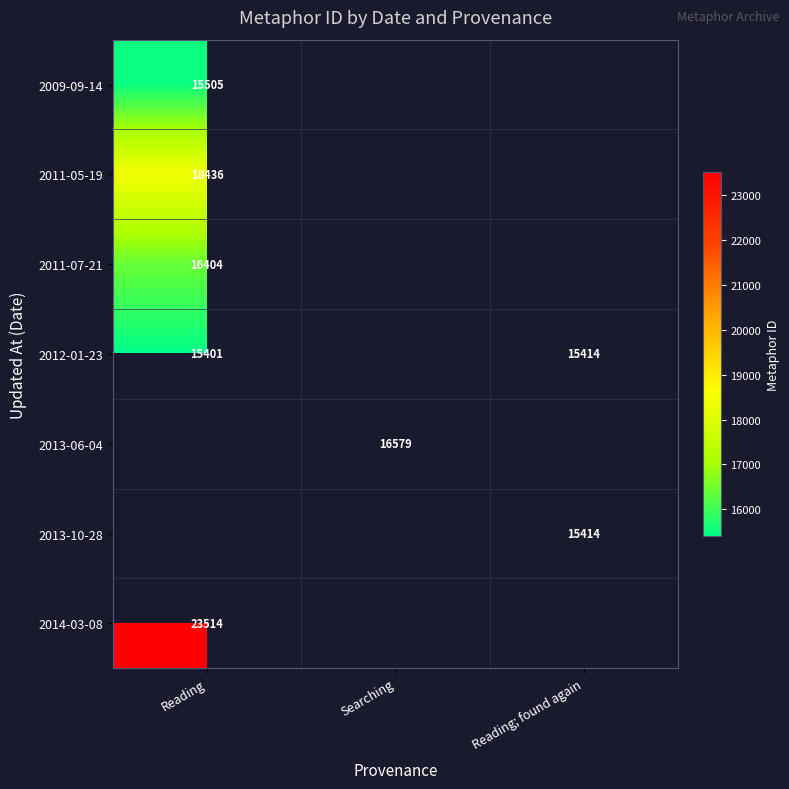

What is the minimum value shown in the chart?

15401.0